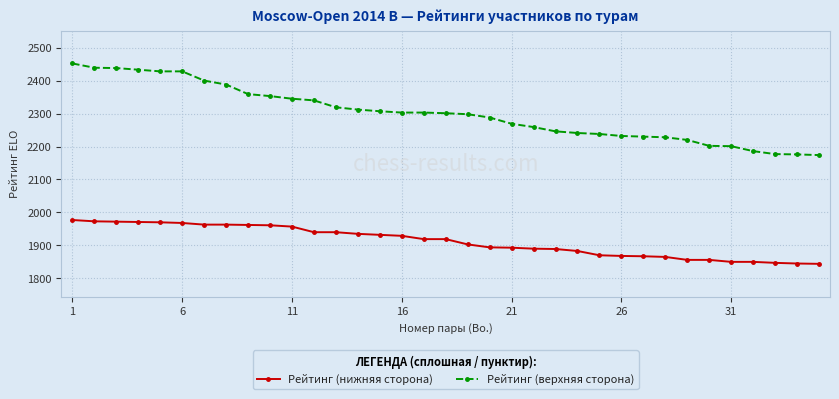

Which series has the widest spread of values?

Рейтинг (верхняя сторона)